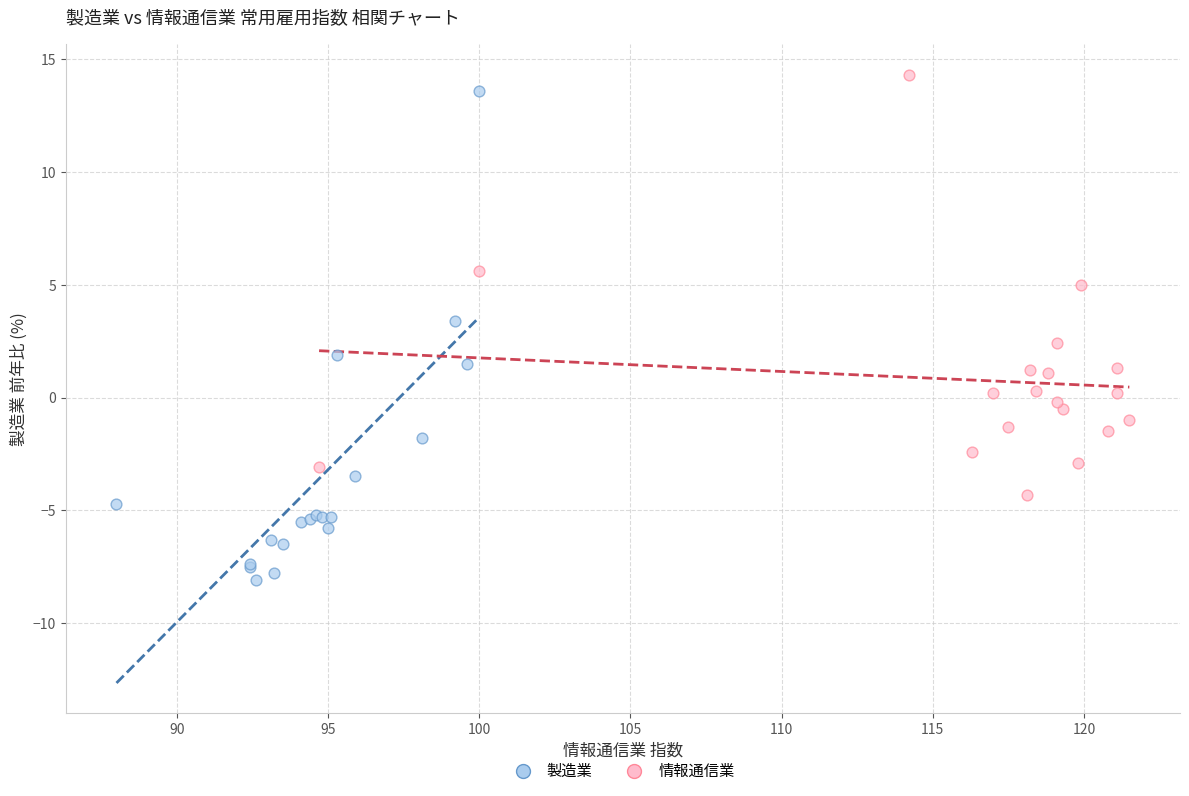

Which series reaches the minimum Y coordinate?

製造業